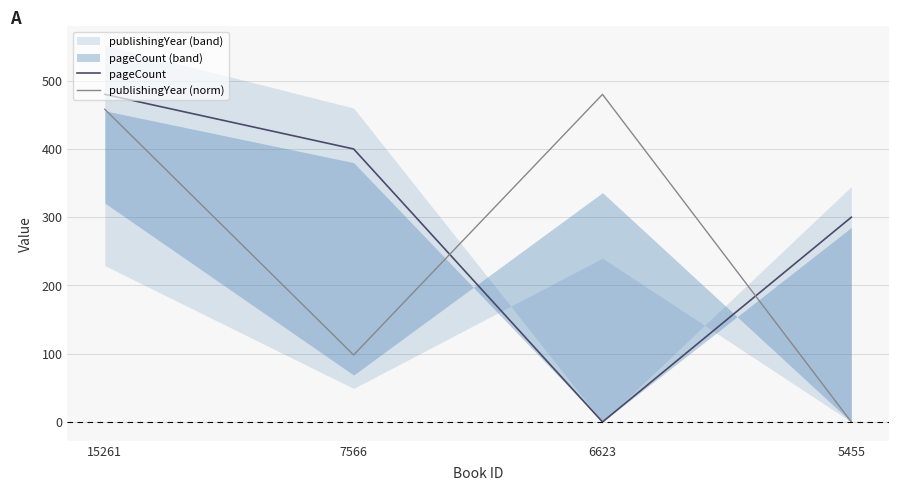

How many values in pageCount are above zero?

3